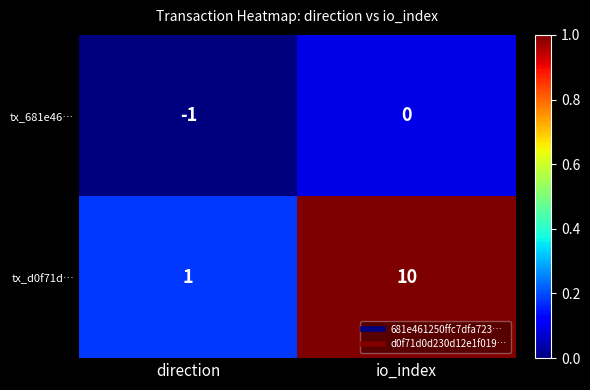

What is the total value across all series at io_index?

10